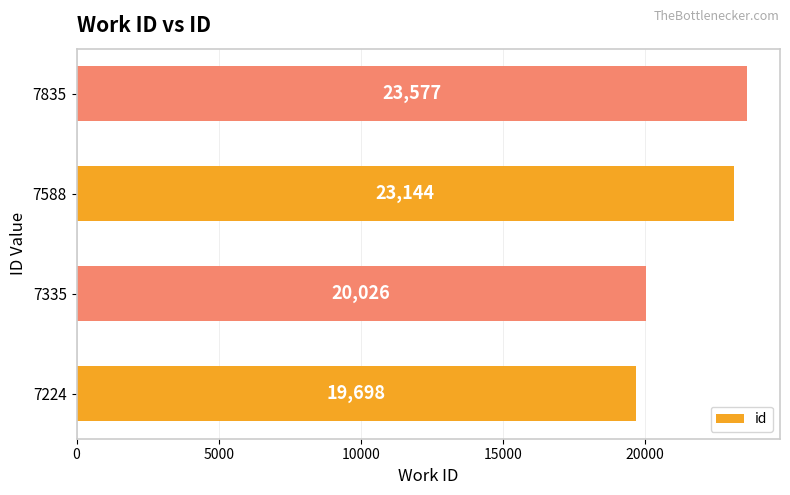

How many bars are there in total?

4